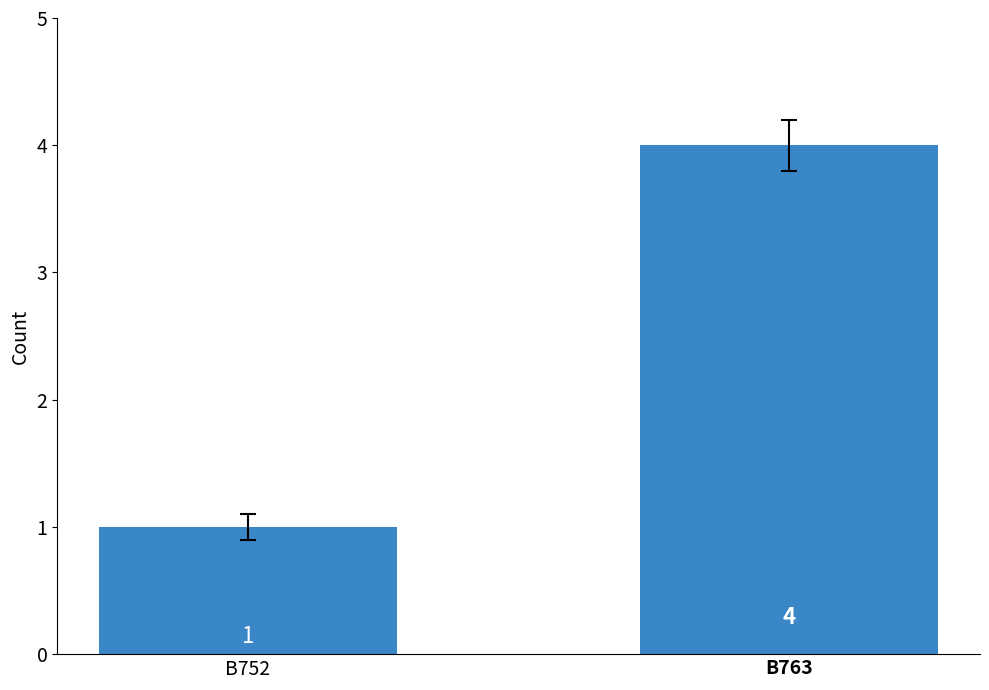

What is the sum of all values?

5